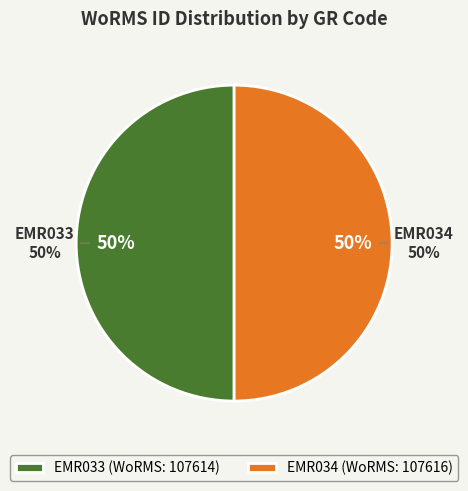

To the nearest percent, what is the average slice percentage?

50%